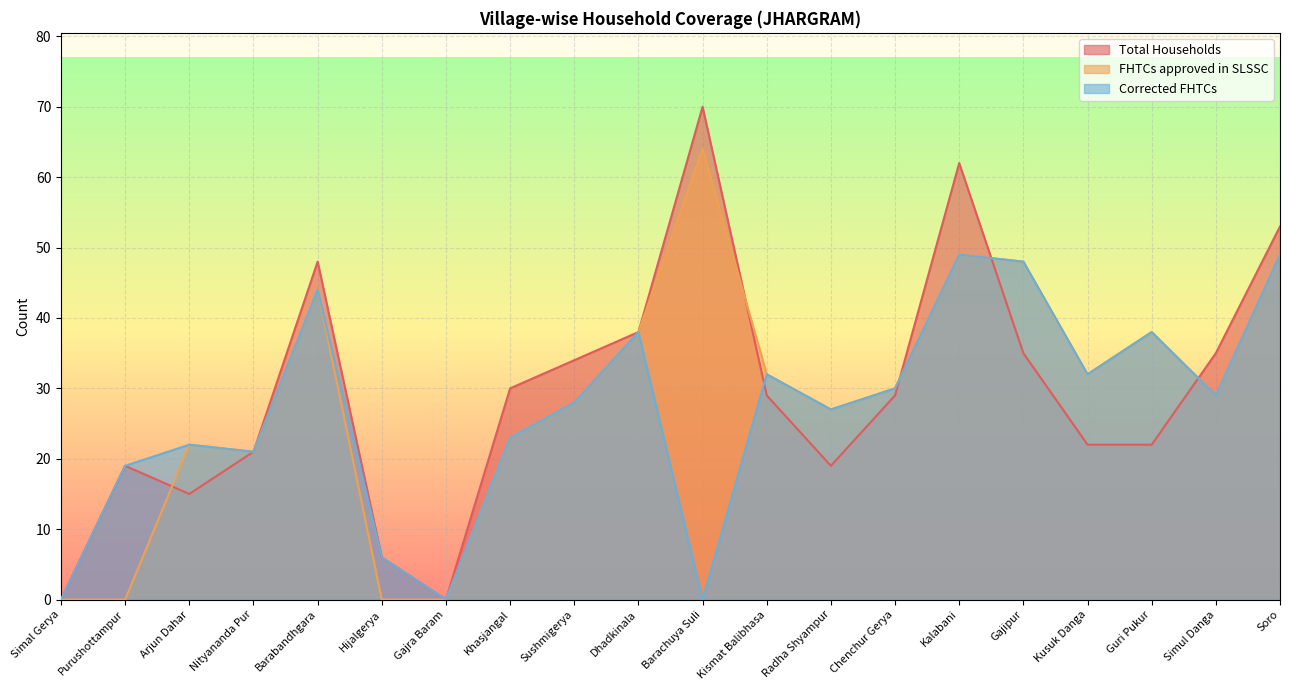

Where is the first local maximum for Total Households?

Purushottampur